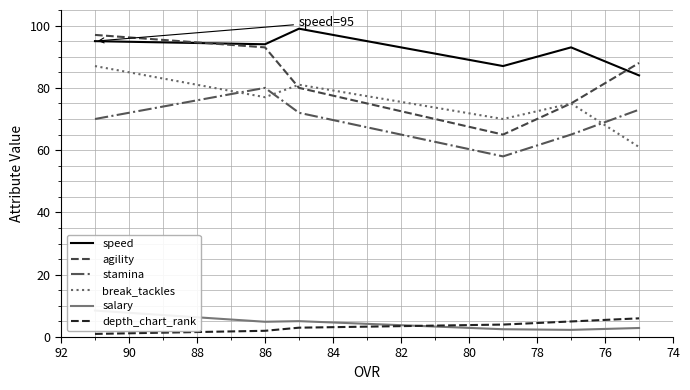

True or false: agility has more than 0 points higher than both neighbors.

False